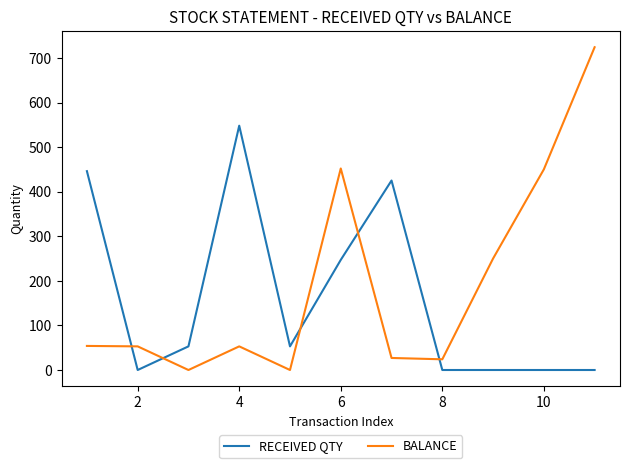

Which series ends up on top after the final intersection of RECEIVED QTY and BALANCE?

BALANCE